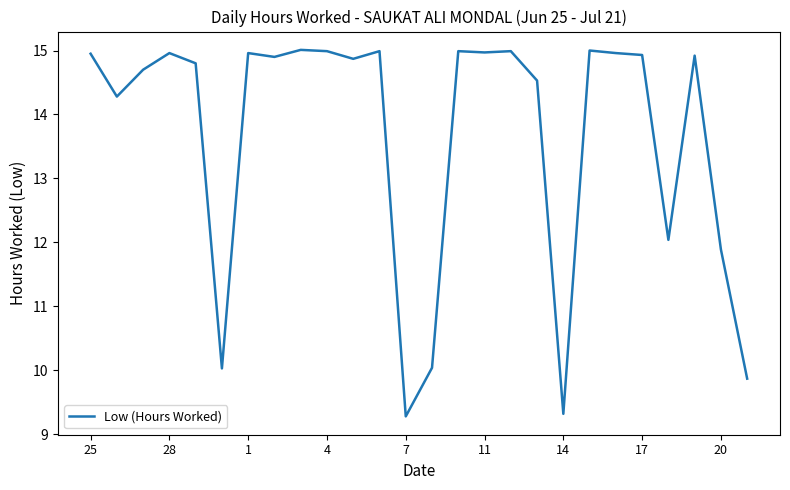

What is the difference between the maximum and minimum values?

5.7